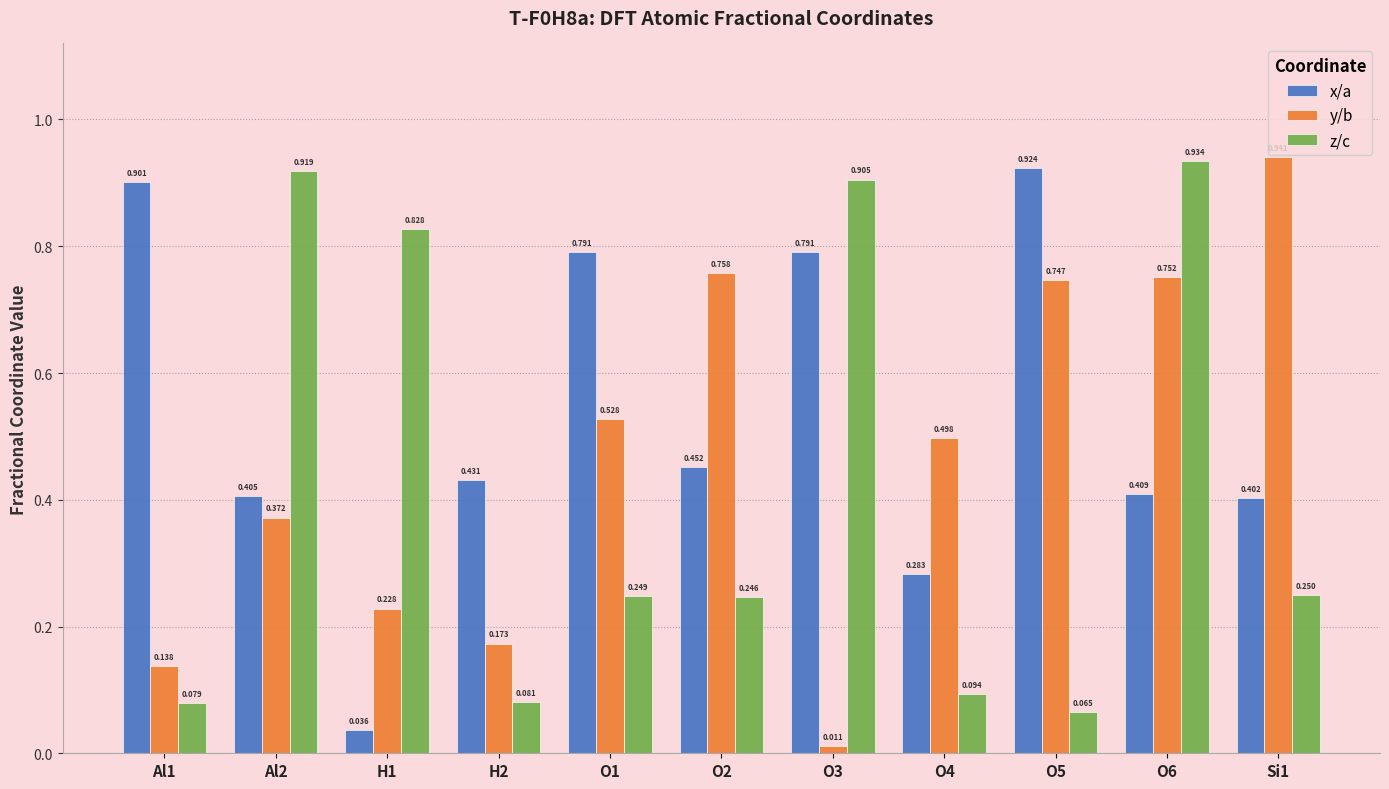

Between O5 and Si1, which series saw the biggest shift?

x/a